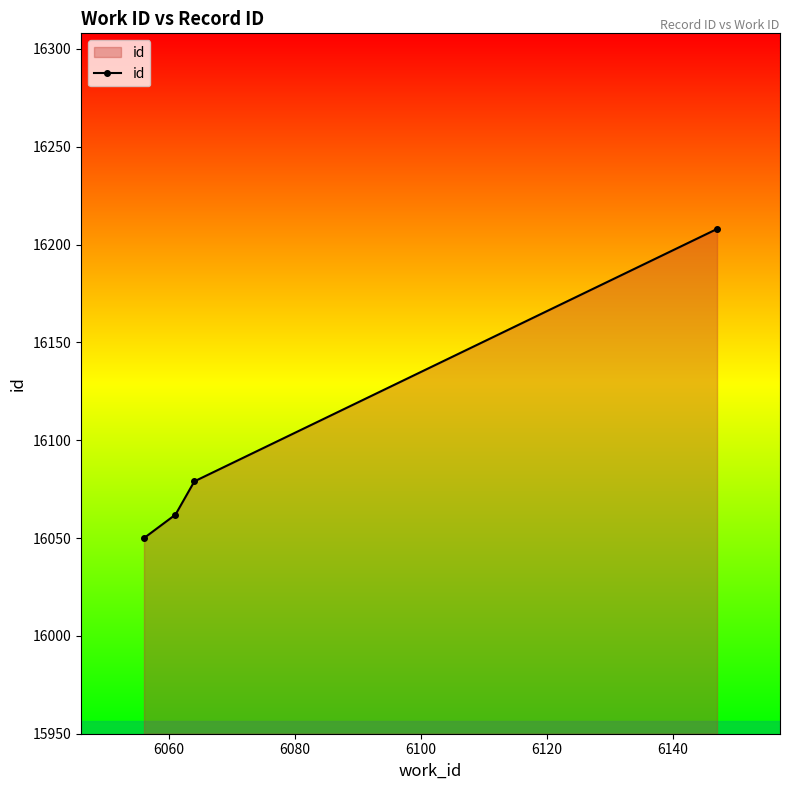

Reading left to right, extract all data points from this chart.

16050	16062	16079	16208